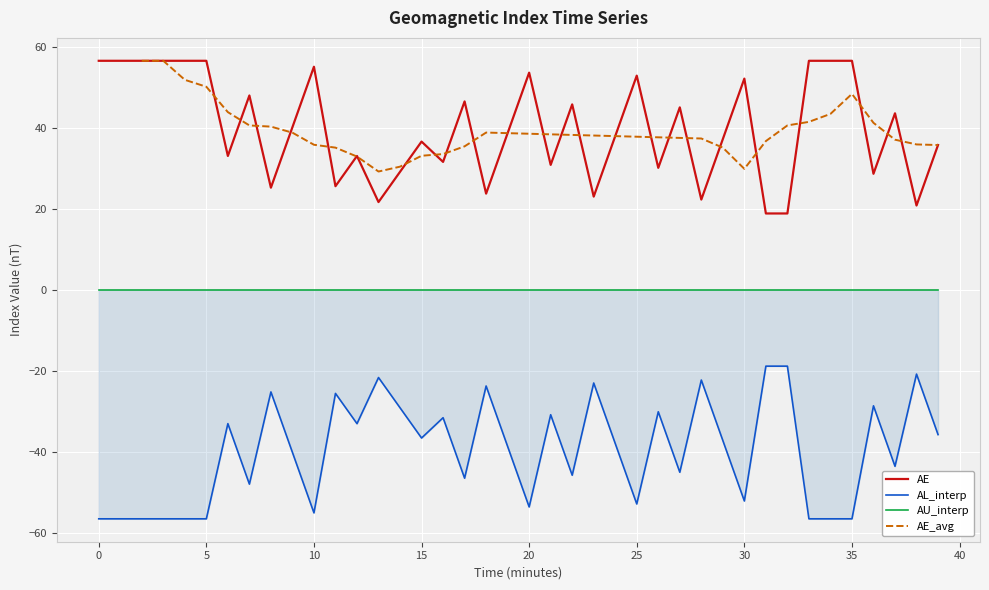

True or false: AE and AU_interp intersect in this chart.

False